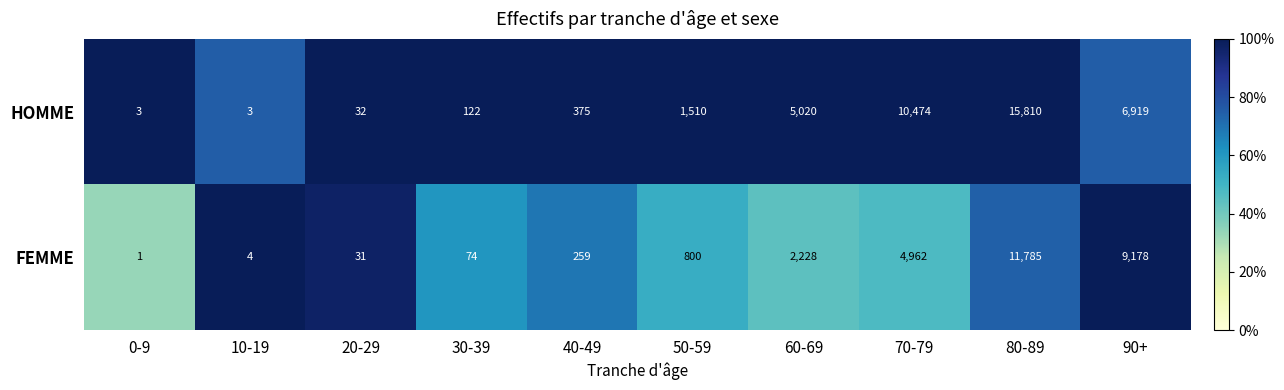

At which category is the sum across all series the highest?

80-89